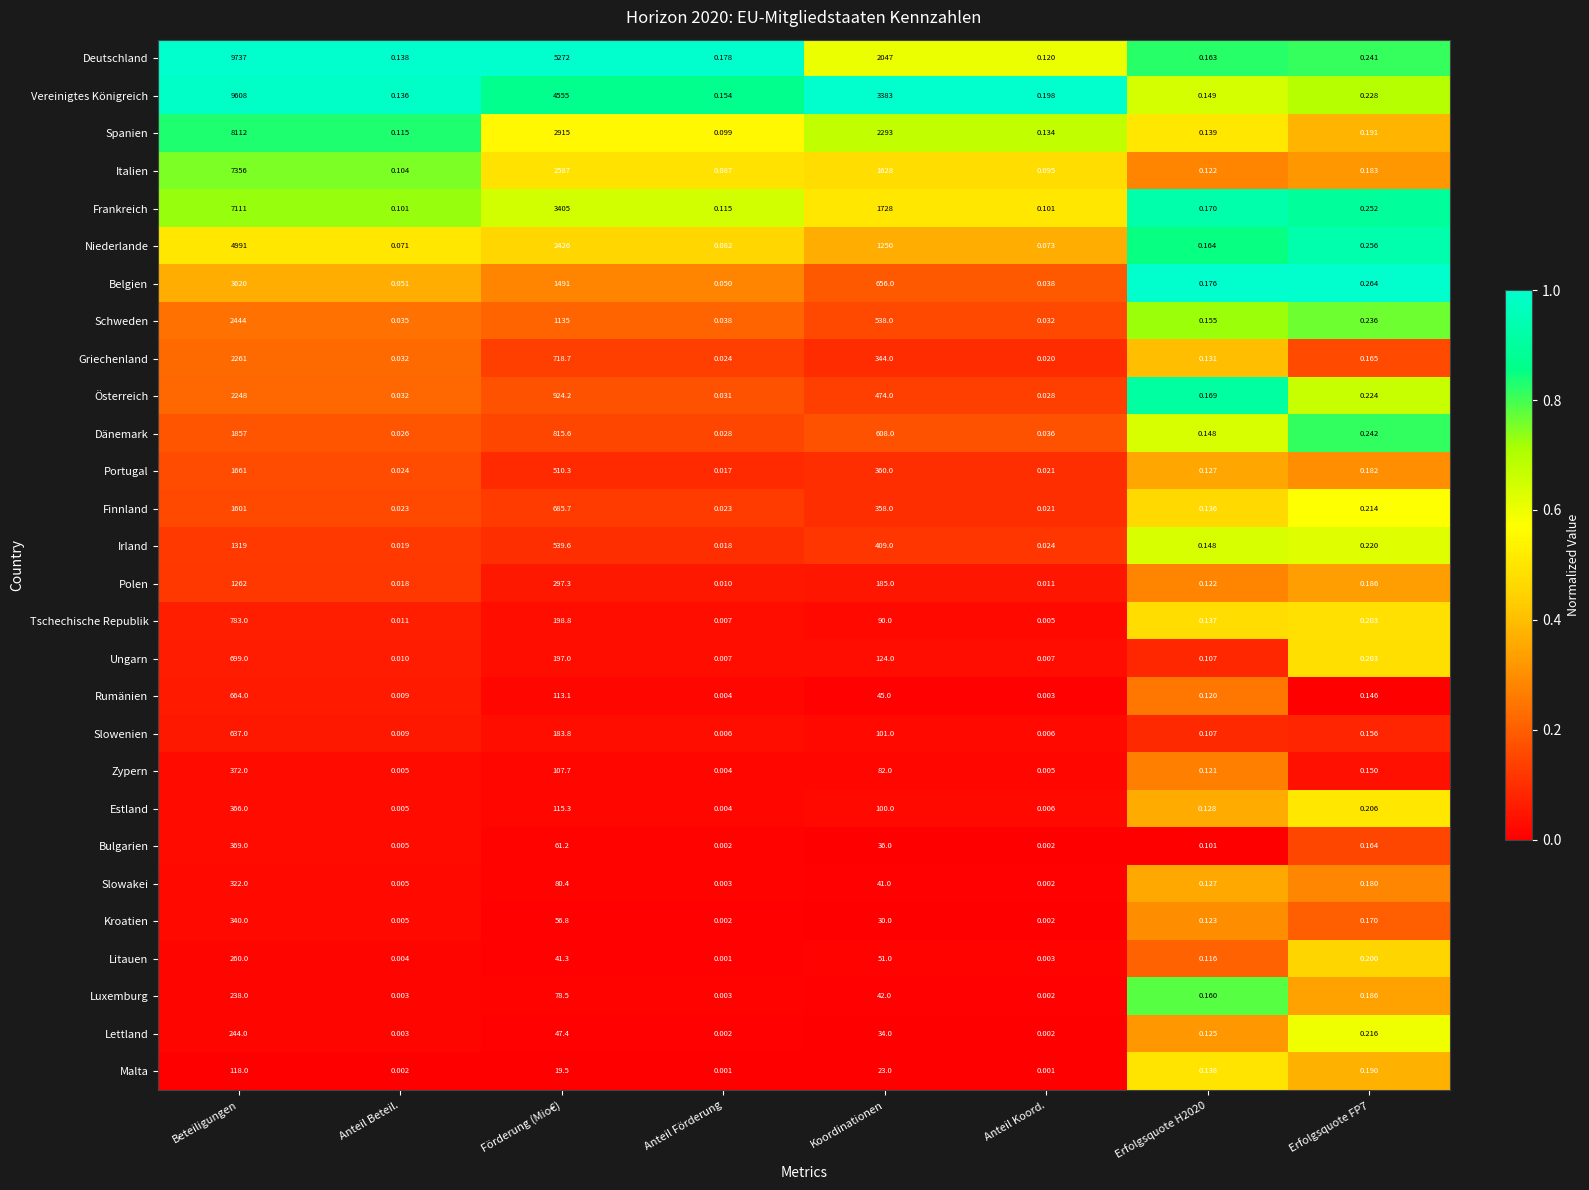

Between Beteiligungen and Förderung (Mio€), which series saw the biggest shift?

Spanien